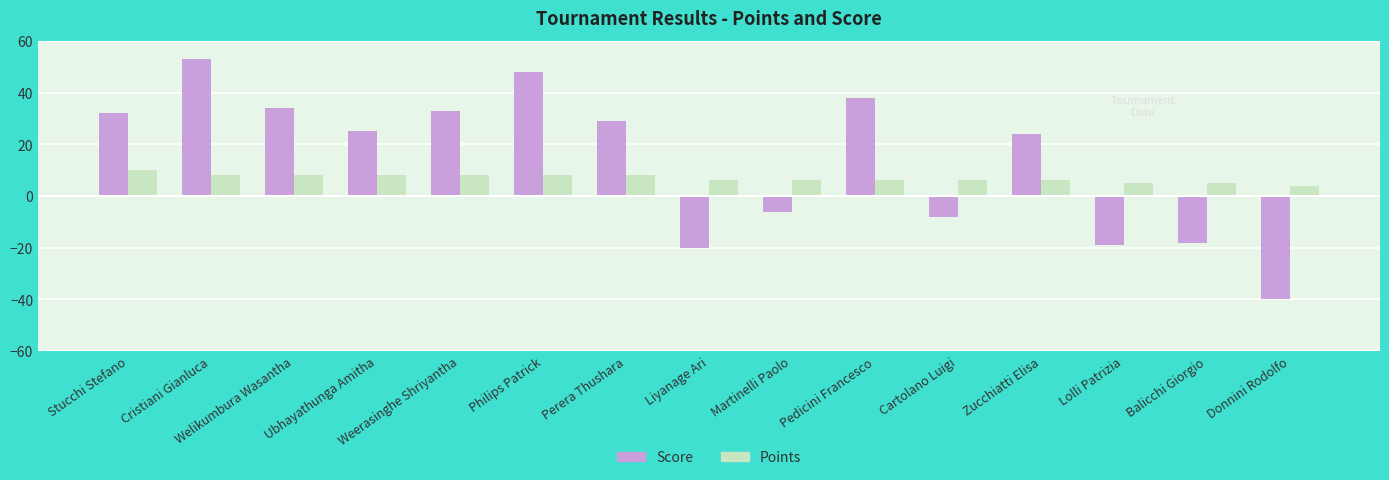

What is the total value across all series at Cartolano Luigi?

-2